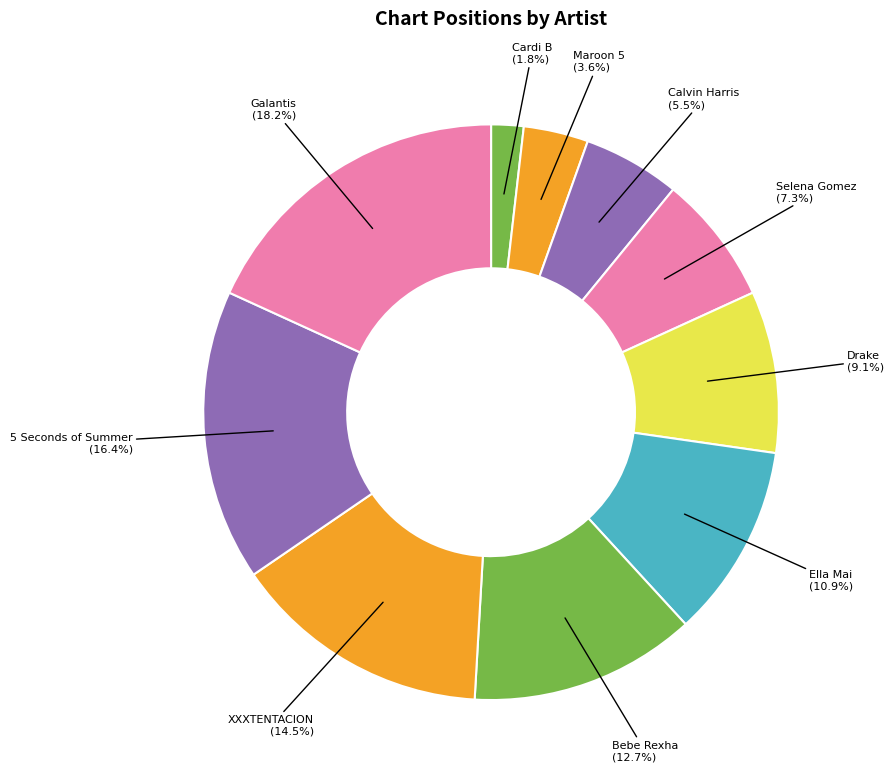

Does any single category account for the majority?

No